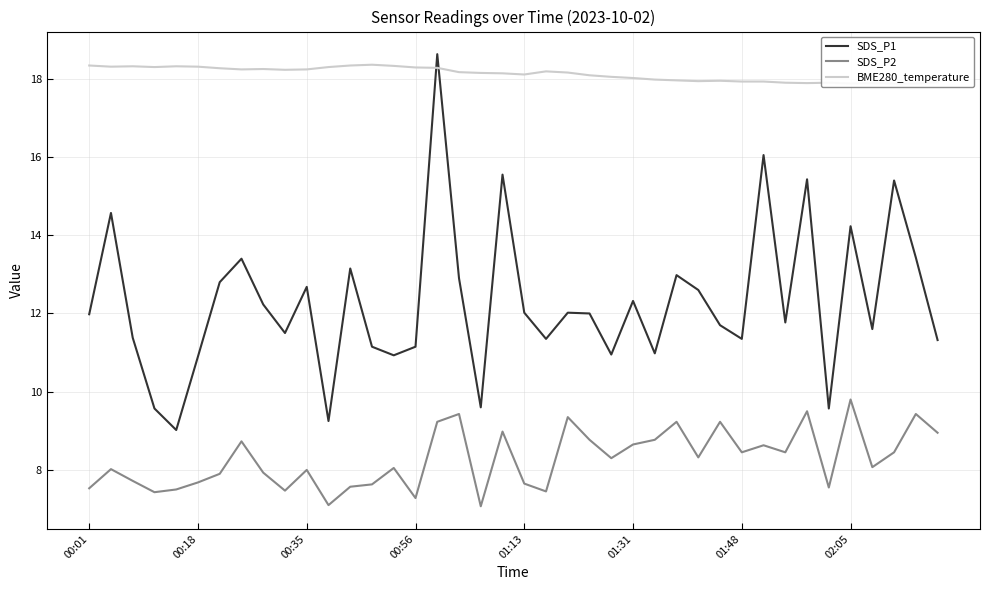

At 22, list the series in order from smallest to largest.

SDS_P2, SDS_P1, BME280_temperature